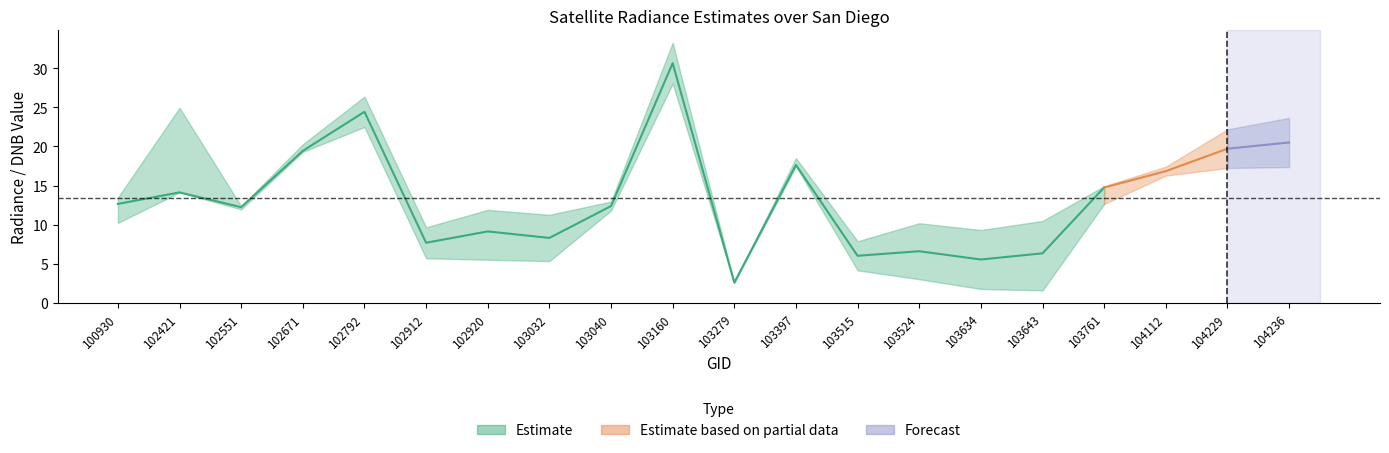

How many data points does each series have?

20